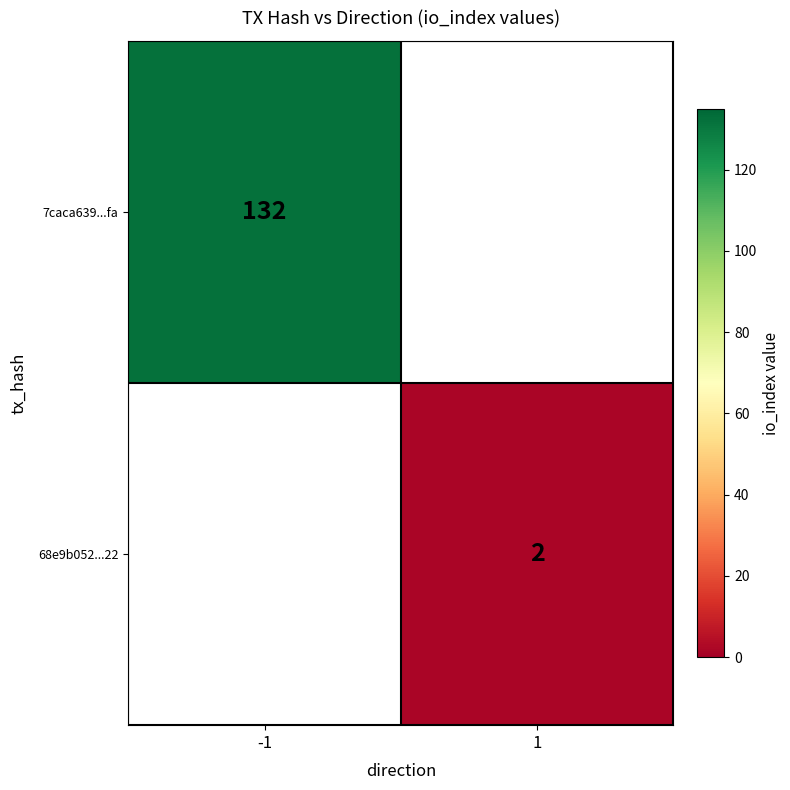

Is it true that 7caca639...fa equals 132 at -1?

True